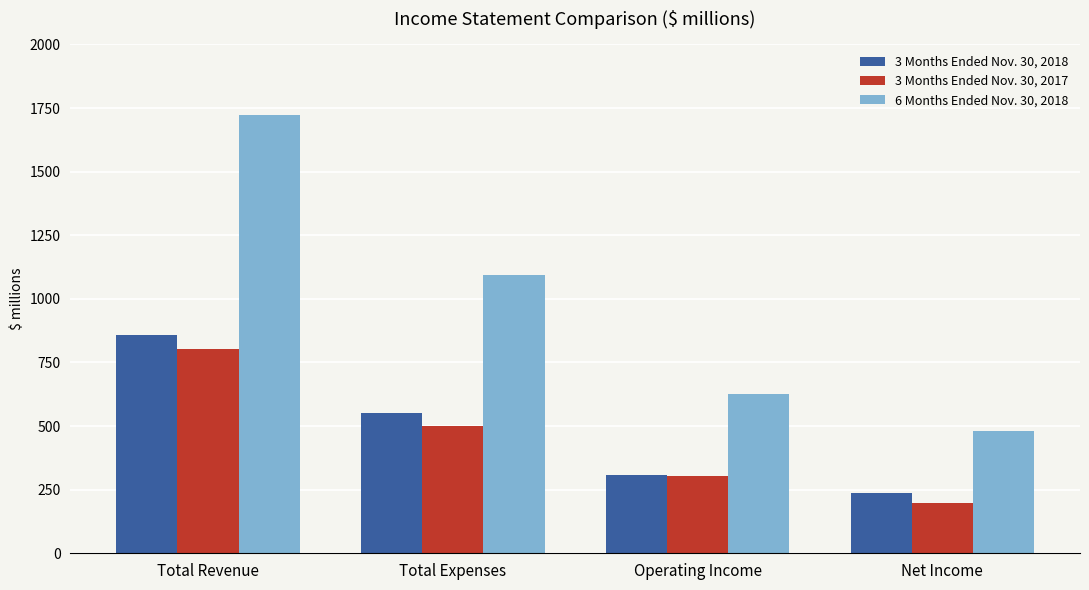

Which category has the highest value in the 3 Months Ended Nov. 30, 2017 series?

Total Revenue